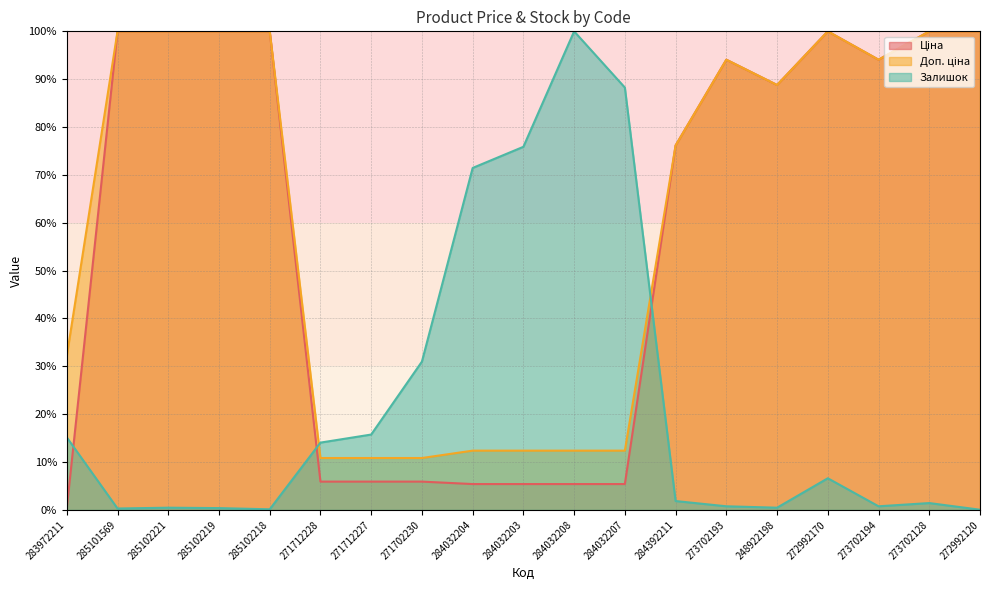

What is the spread (max minus min) of values at 285101569?

99.7